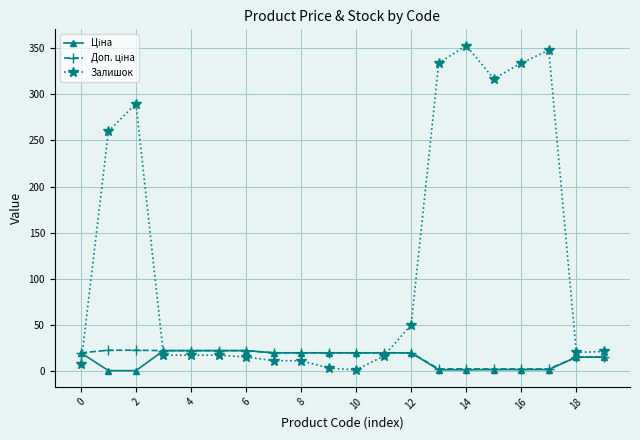

Which series has the widest spread of values?

Залишок